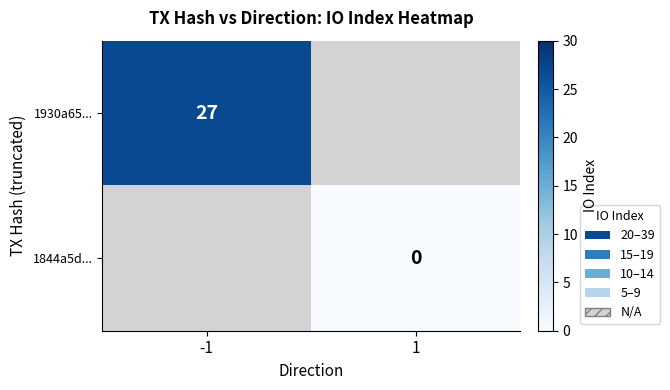

The value of 1930a65... at -1 is 8. True or false?

False